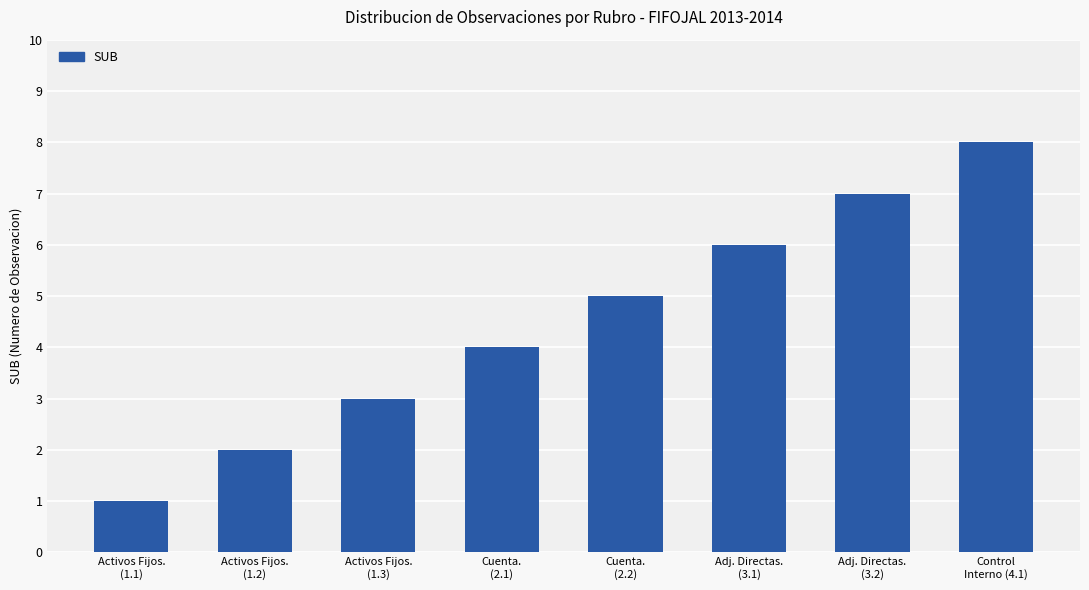

What is the maximum value shown in the chart?

8